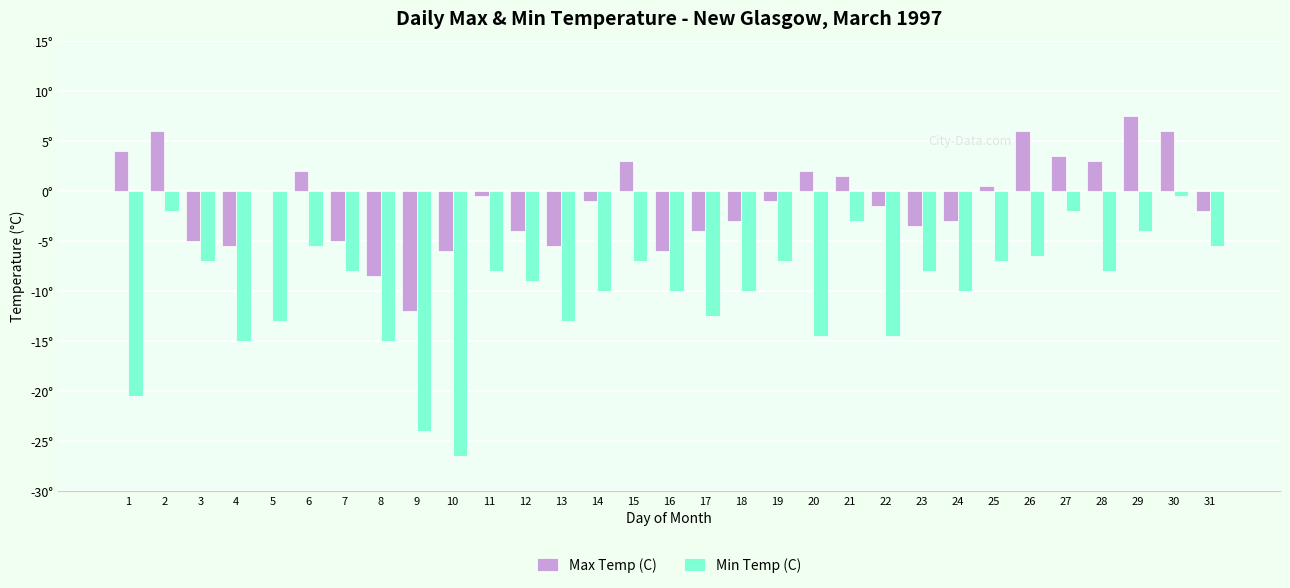

Are the bars grouped side by side (vs. stacked)?

Yes